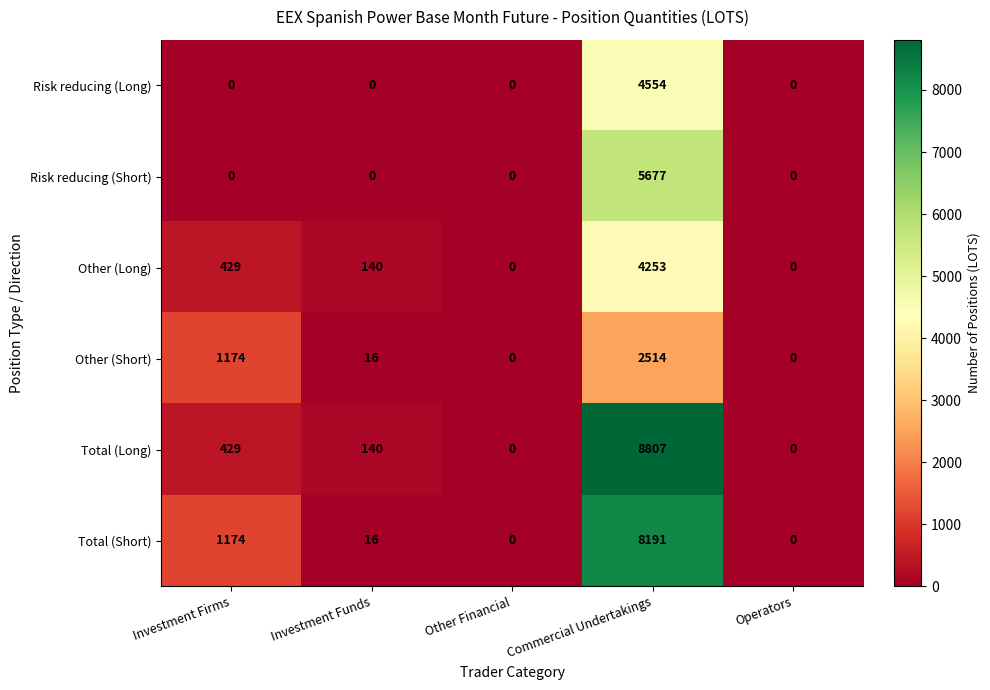

Which series has the largest total across all categories?

Total (Short)